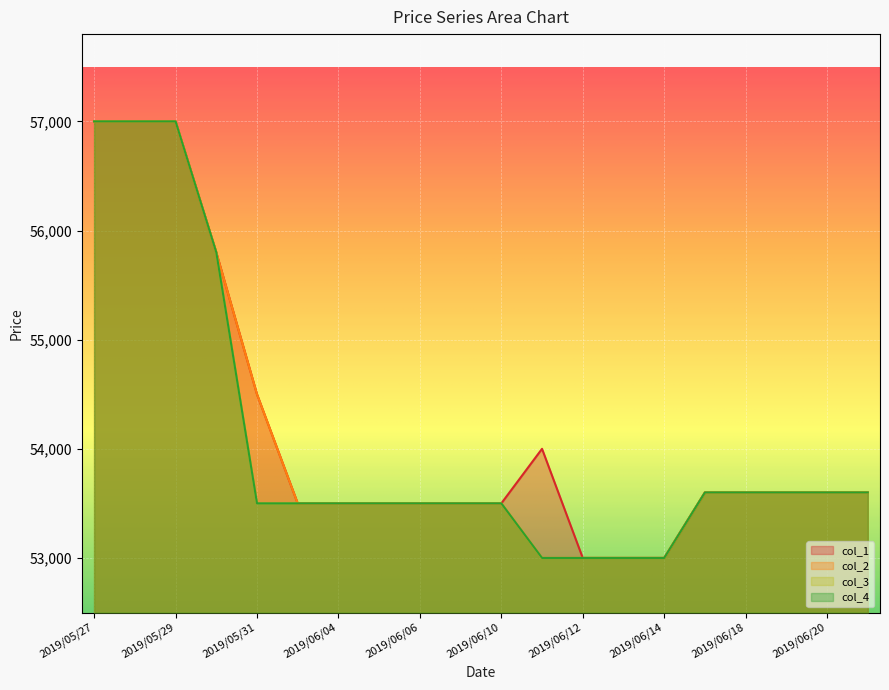

What position from the left is 2019/06/12?

13